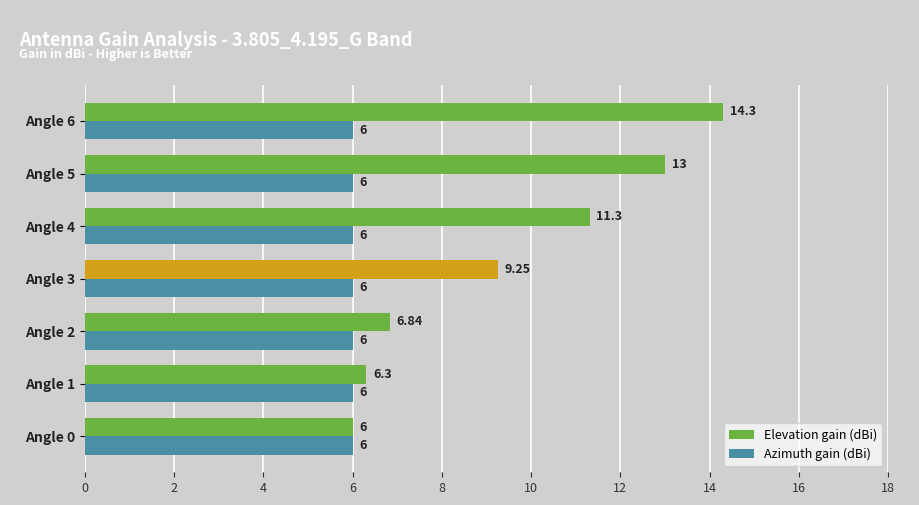

How many values in the Elevation gain (dBi) series are below 9?

3